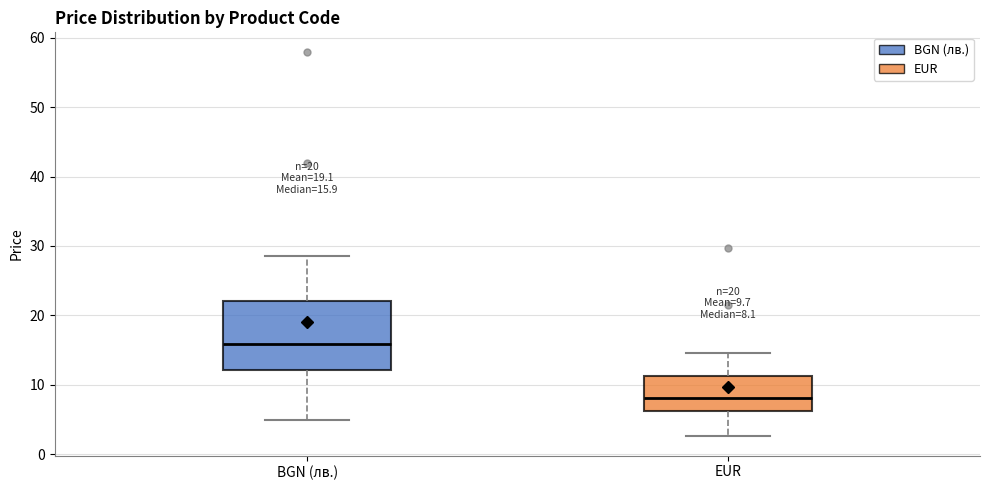

Which box is the tallest, from its lower edge to its upper edge?

BGN (лв.)